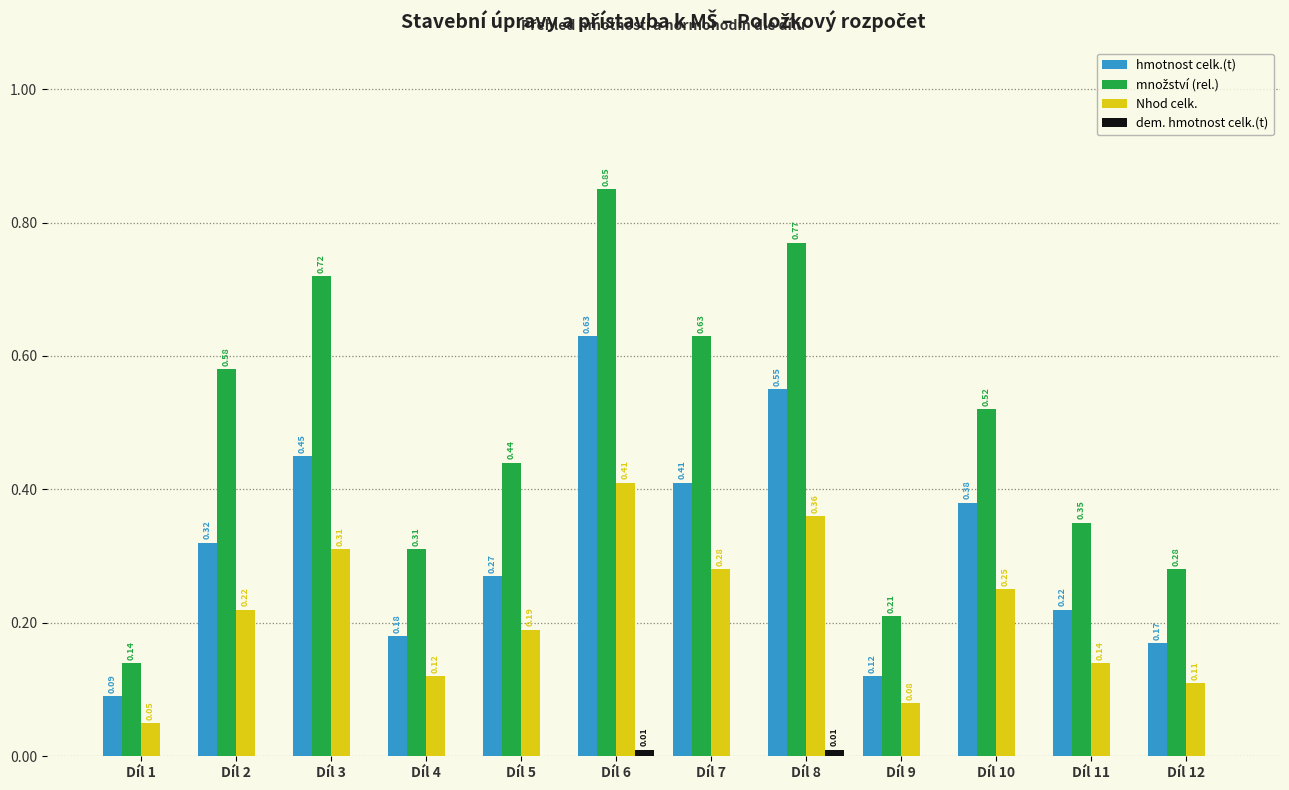

What is the total value across all series at Díl 2?

1.1